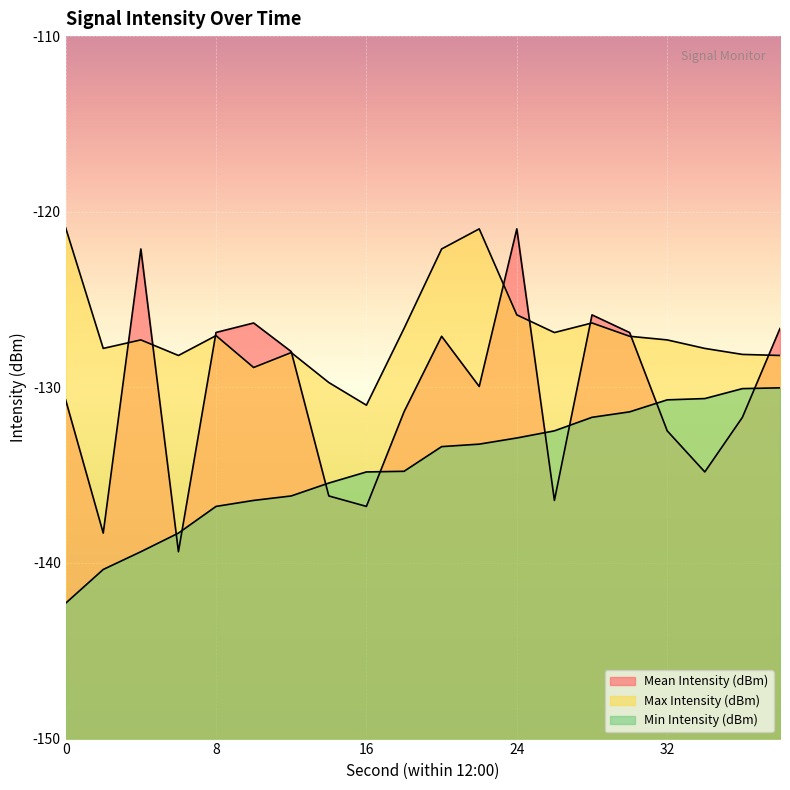

Rank the series by their average value, from highest to lowest.

Max Intensity (dBm), Mean Intensity (dBm), Min Intensity (dBm)